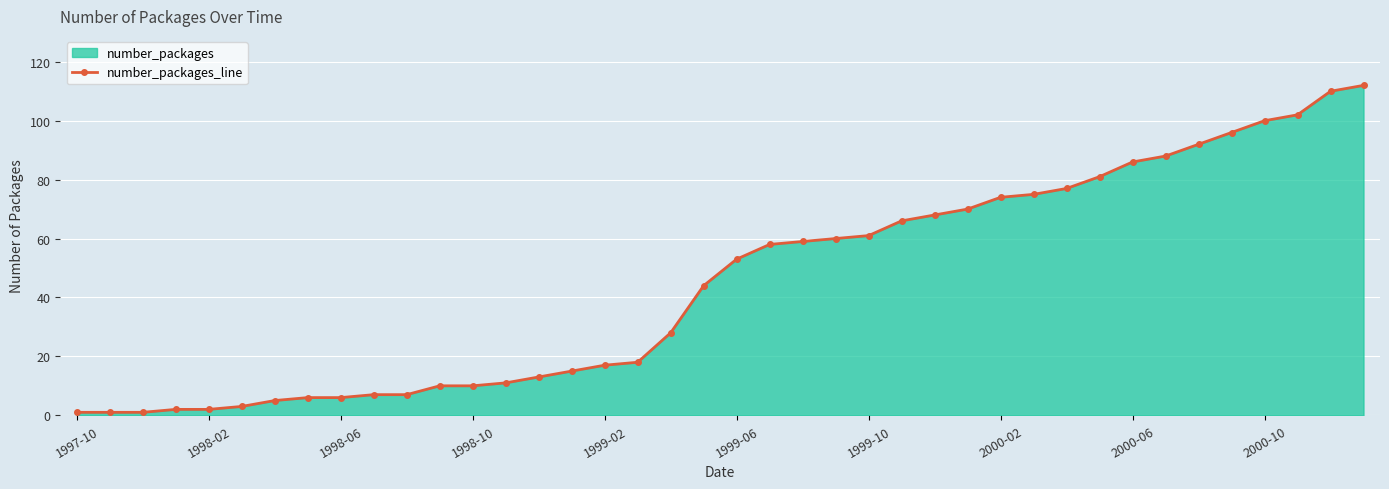

How many lines are shown in the chart?

1